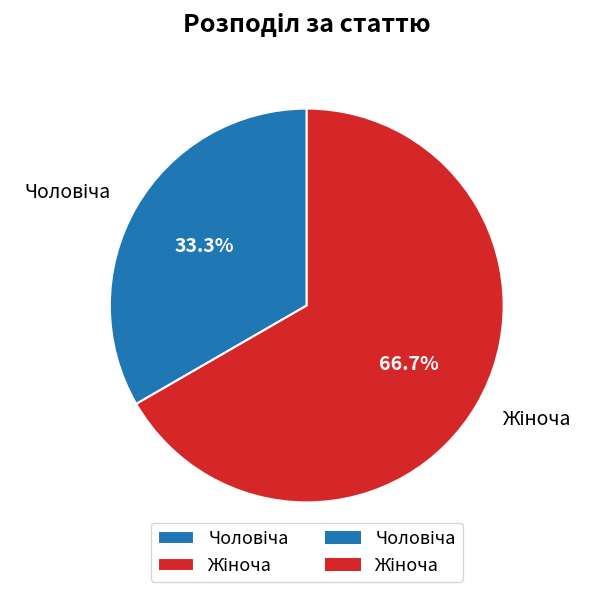

Does any single category account for the majority?

Yes